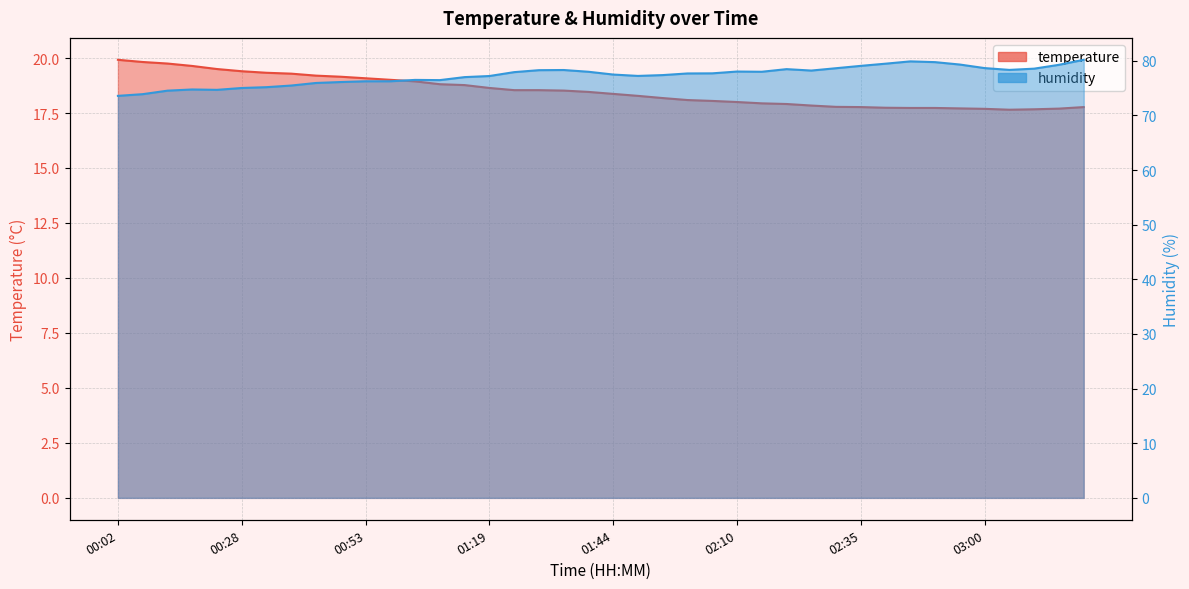

Is the value of temperature at 02:15 greater than the value of humidity at 00:23?

No